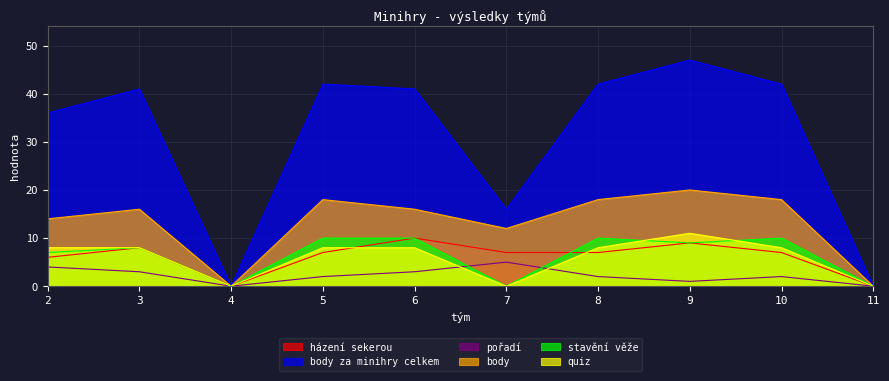

At which category does stavění věže reach its first local valley?

4